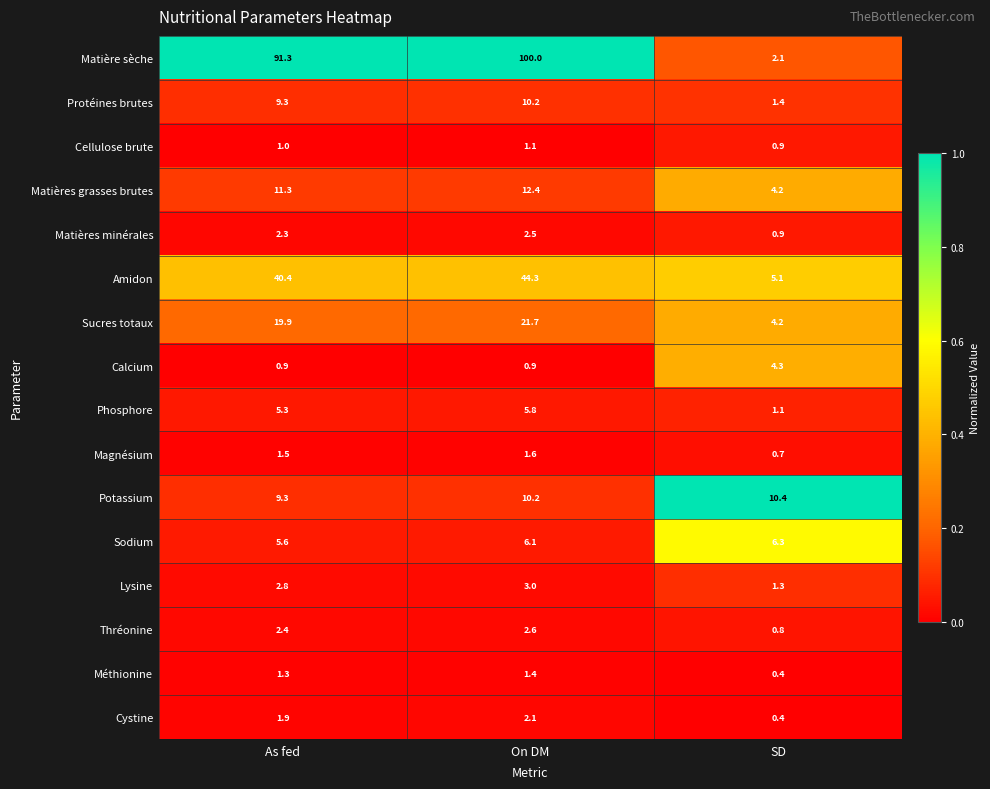

The value of Cellulose brute at SD is 0.9. True or false?

True